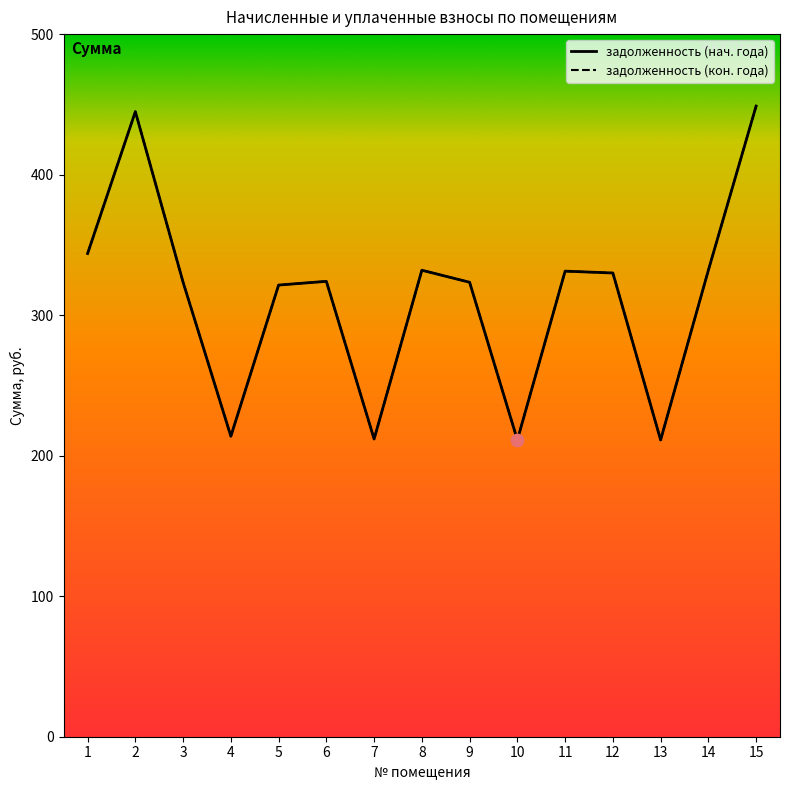

Which series has the widest spread of Y values?

задолженность (col_1)